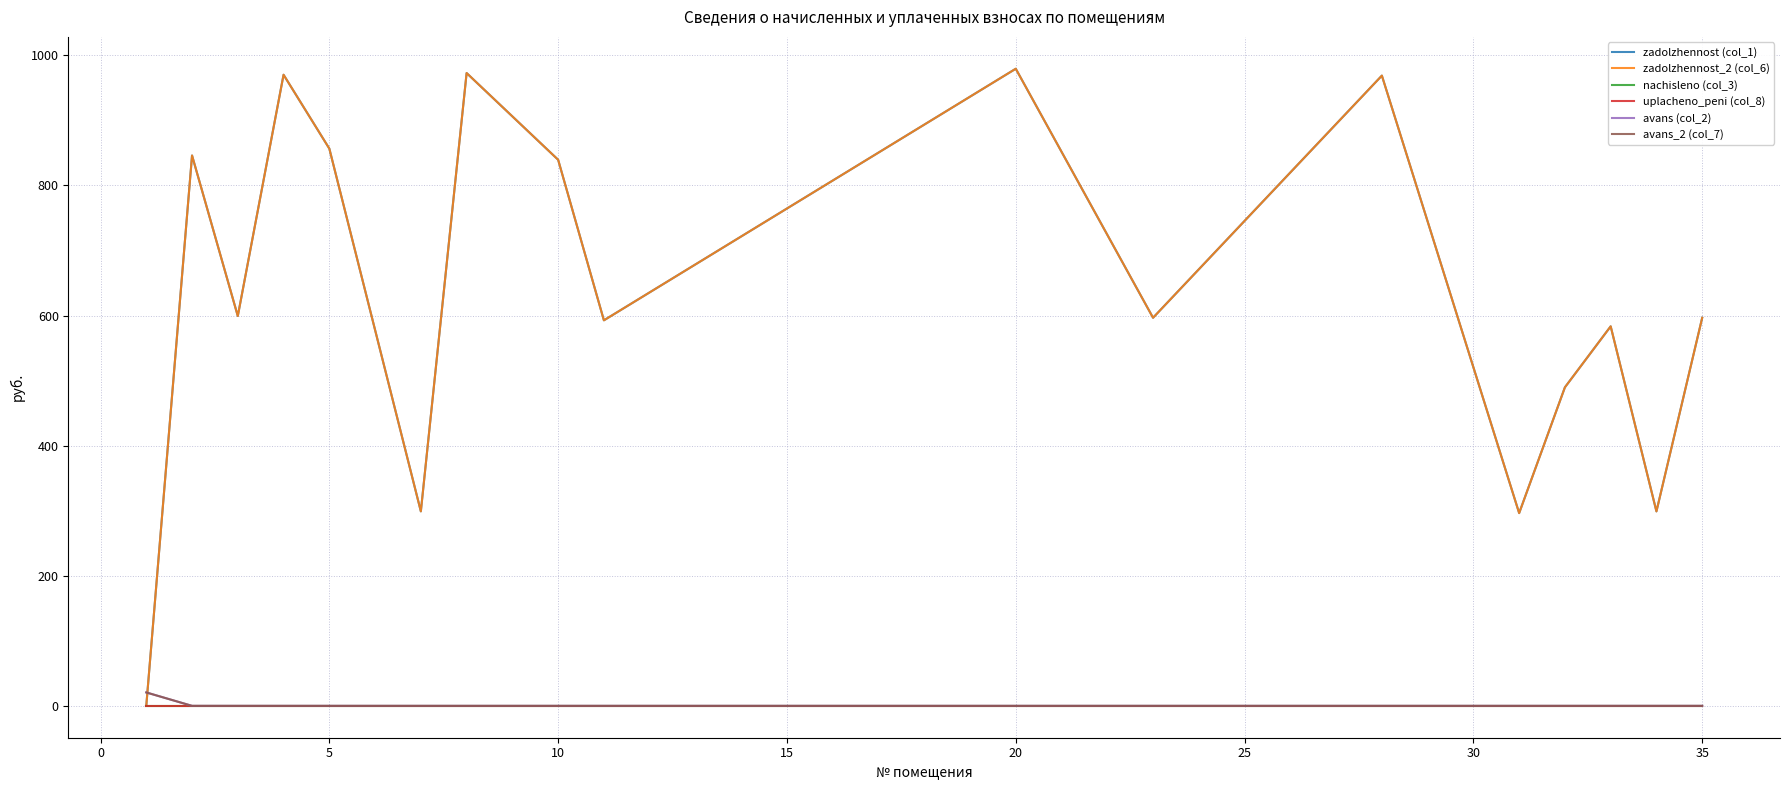

Does the chart display data point markers on the line(s)?

No